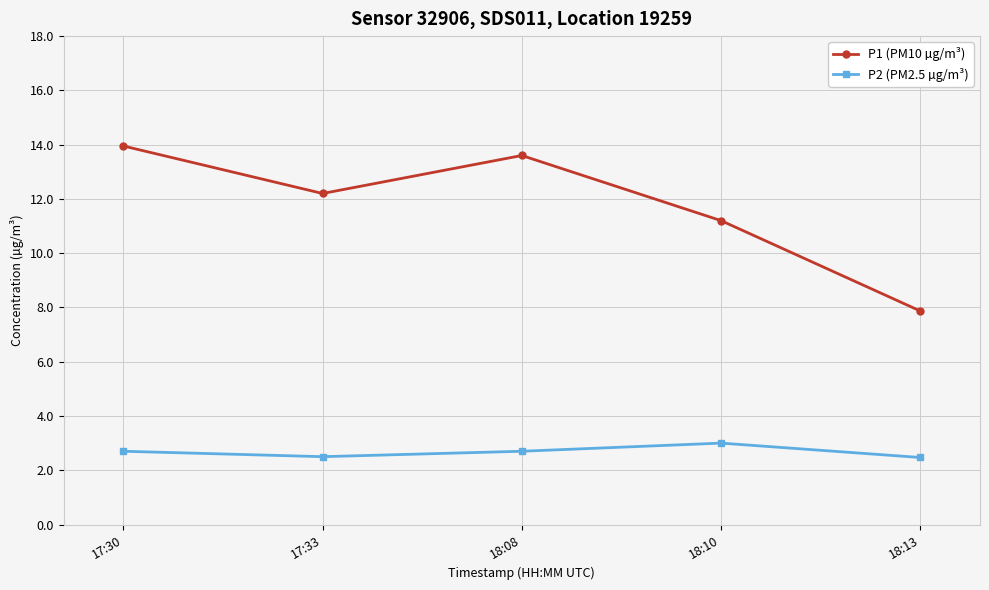

List the series in order of their overall mean, highest first.

P1 (PM10 µg/m³), P2 (PM2.5 µg/m³)